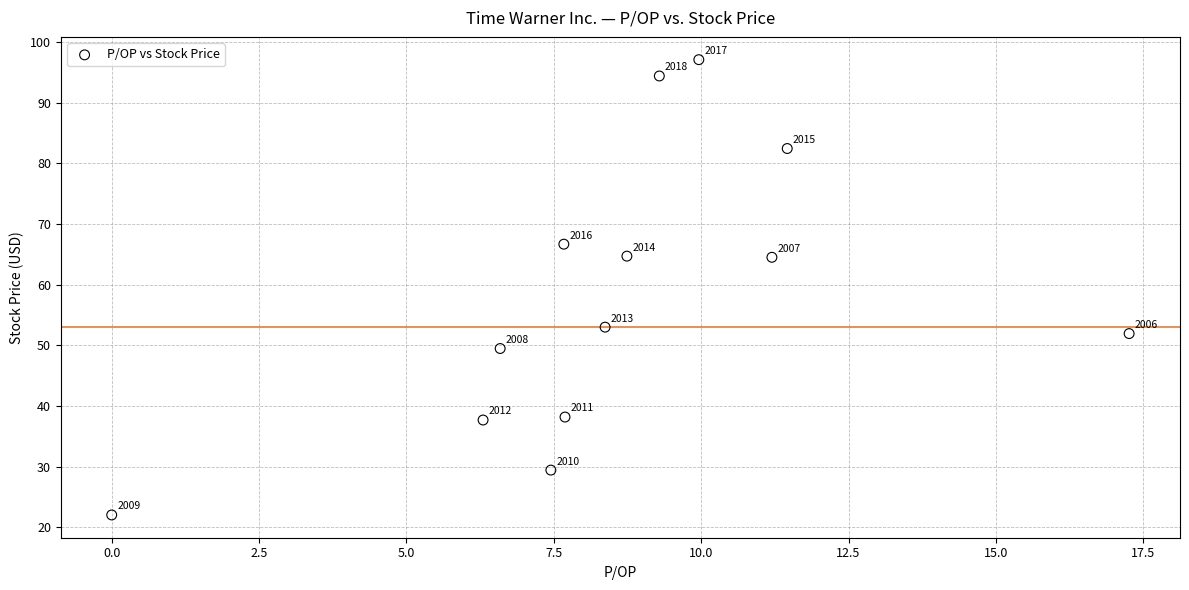

What Y value in the scatter plot is closest to 59?

64.5